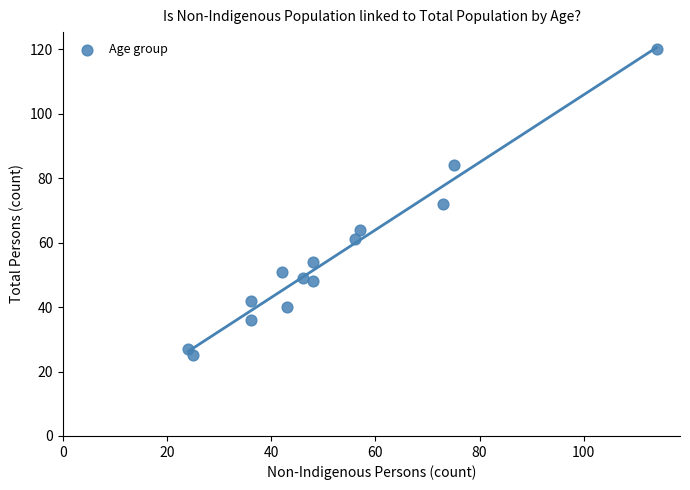

What is the range of X values (max minus min)?

90